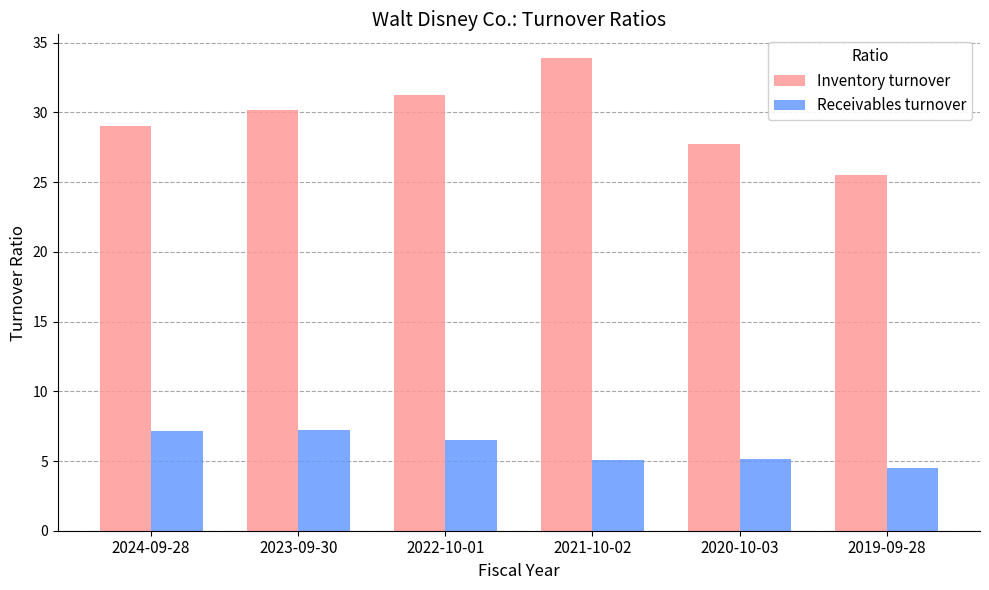

At which category is the sum across all series the highest?

2021-10-02